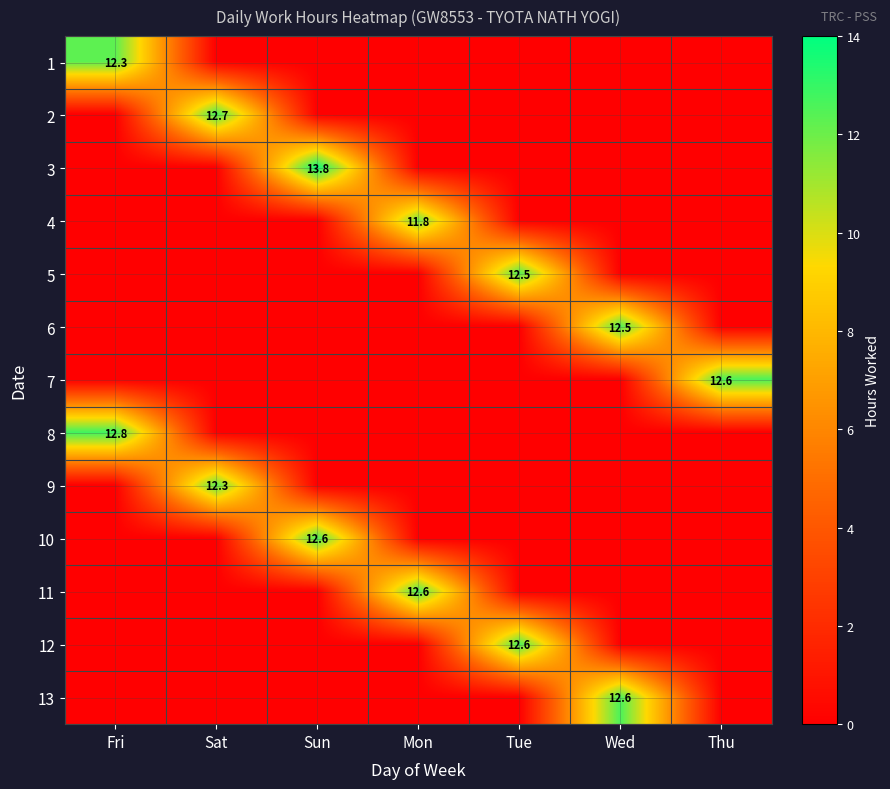

True or false: 8 has a value of 12.8 at Fri.

True